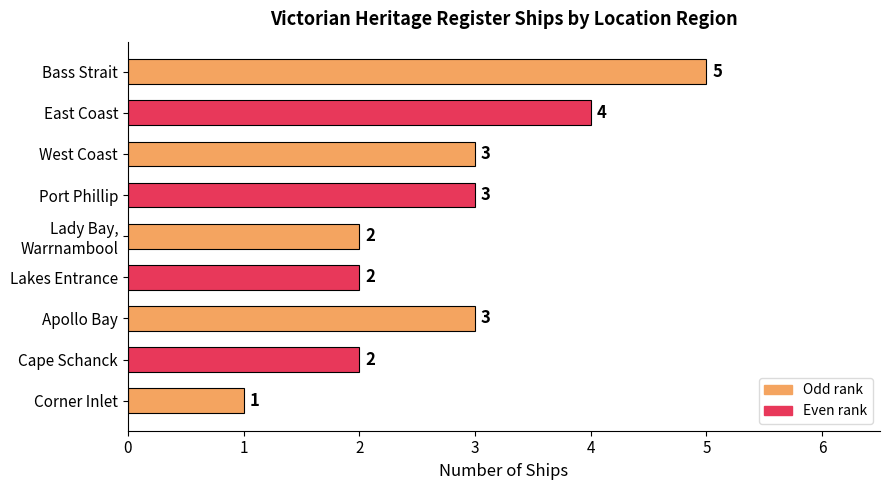

The value at Apollo Bay is 4. True or false?

False